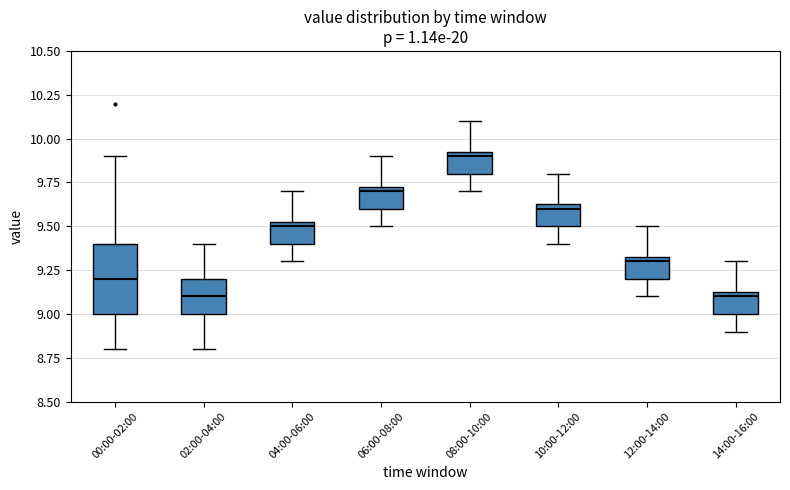

Reading left to right, read every box against the y-axis: the position of its median line, the range the box covers, and the ends of its whiskers. The values are not printed on the chart, so give them approximately, as read against the axis.

00:00-02:00: median 9.20, box 9.00 to 9.40, whiskers 8.80 to 9.90
02:00-04:00: median 9.10, box 9.00 to 9.20, whiskers 8.80 to 9.40
04:00-06:00: median 9.50, box 9.40 to 9.55, whiskers 9.30 to 9.70
06:00-08:00: median 9.70, box 9.60 to 9.75, whiskers 9.50 to 9.90
08:00-10:00: median 9.90, box 9.80 to 9.95, whiskers 9.70 to 10.10
10:00-12:00: median 9.60, box 9.50 to 9.65, whiskers 9.40 to 9.80
12:00-14:00: median 9.30, box 9.20 to 9.35, whiskers 9.10 to 9.50
14:00-16:00: median 9.10, box 9.00 to 9.15, whiskers 8.90 to 9.30